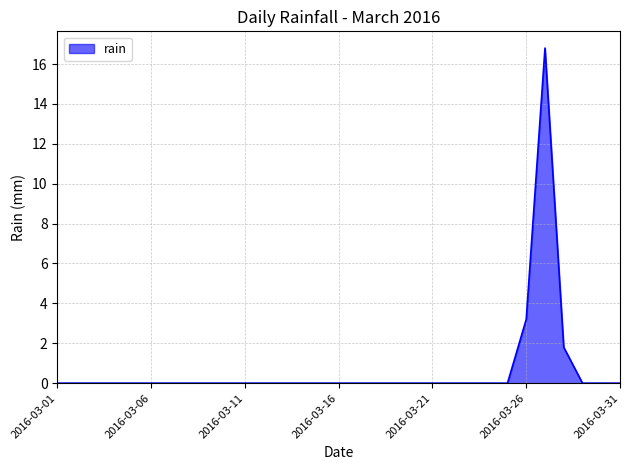

What is the difference between the maximum and minimum values?

16.8